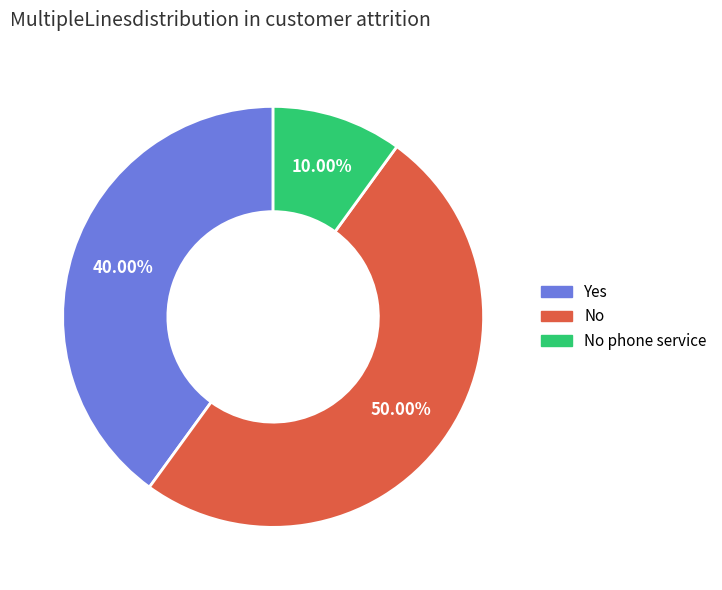

What is the largest slice in the pie chart?

No